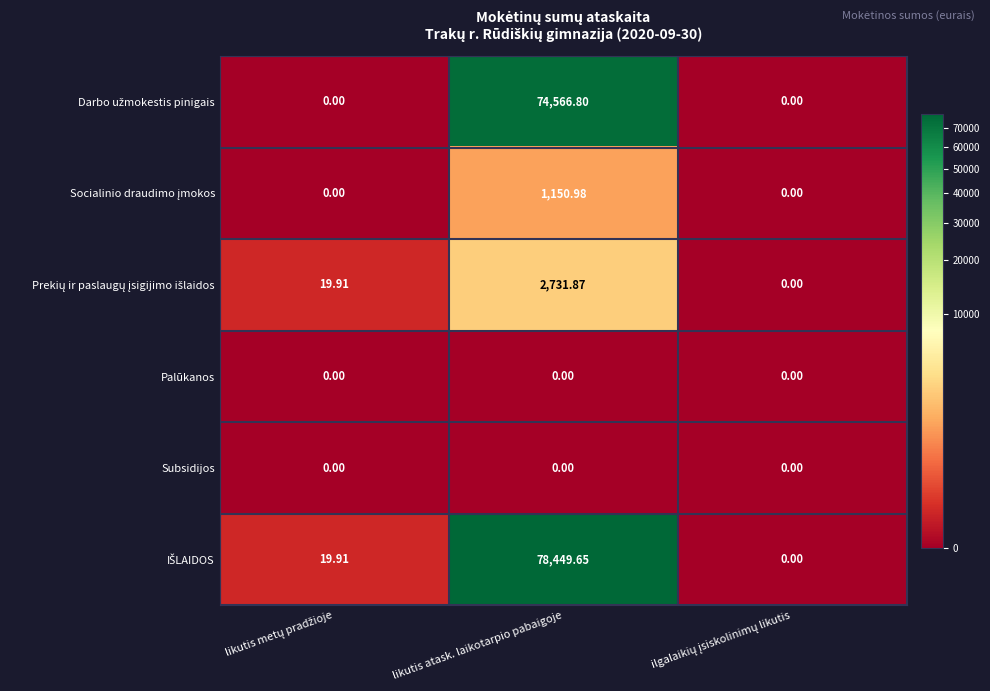

How many categories are shown in the chart?

3